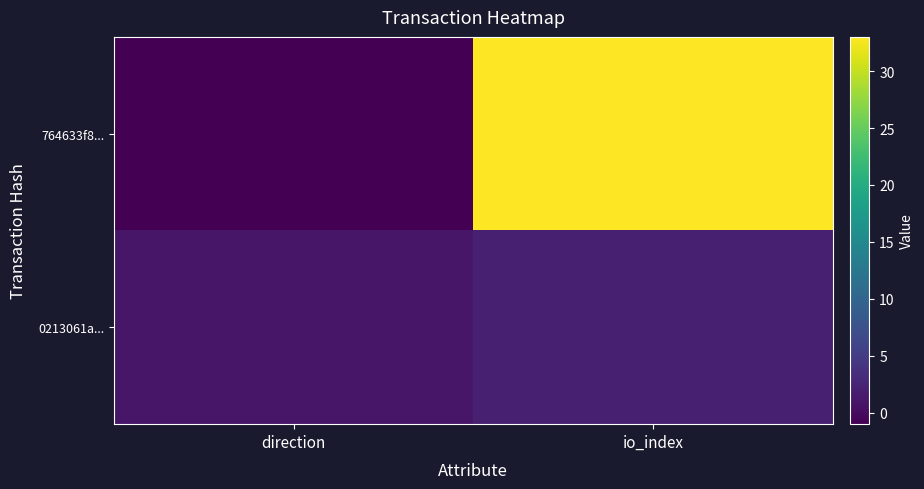

Which series has the largest total across all categories?

764633f8...